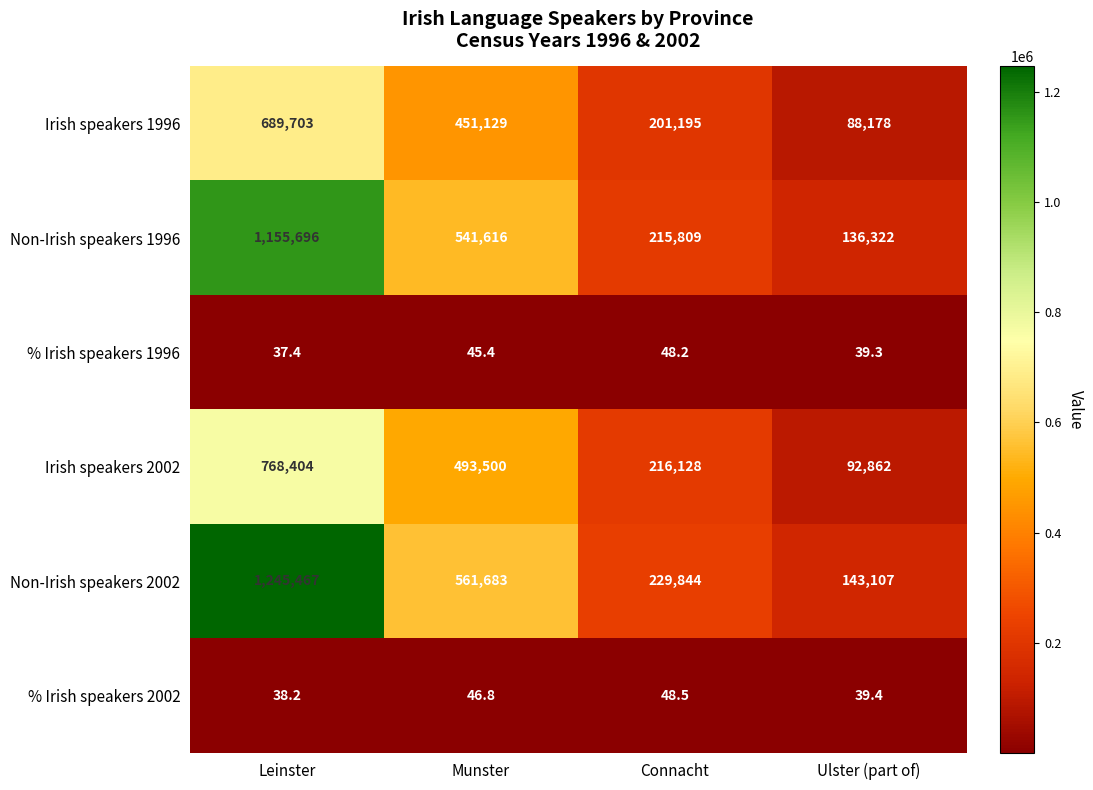

Count the number of data series in this chart.

6